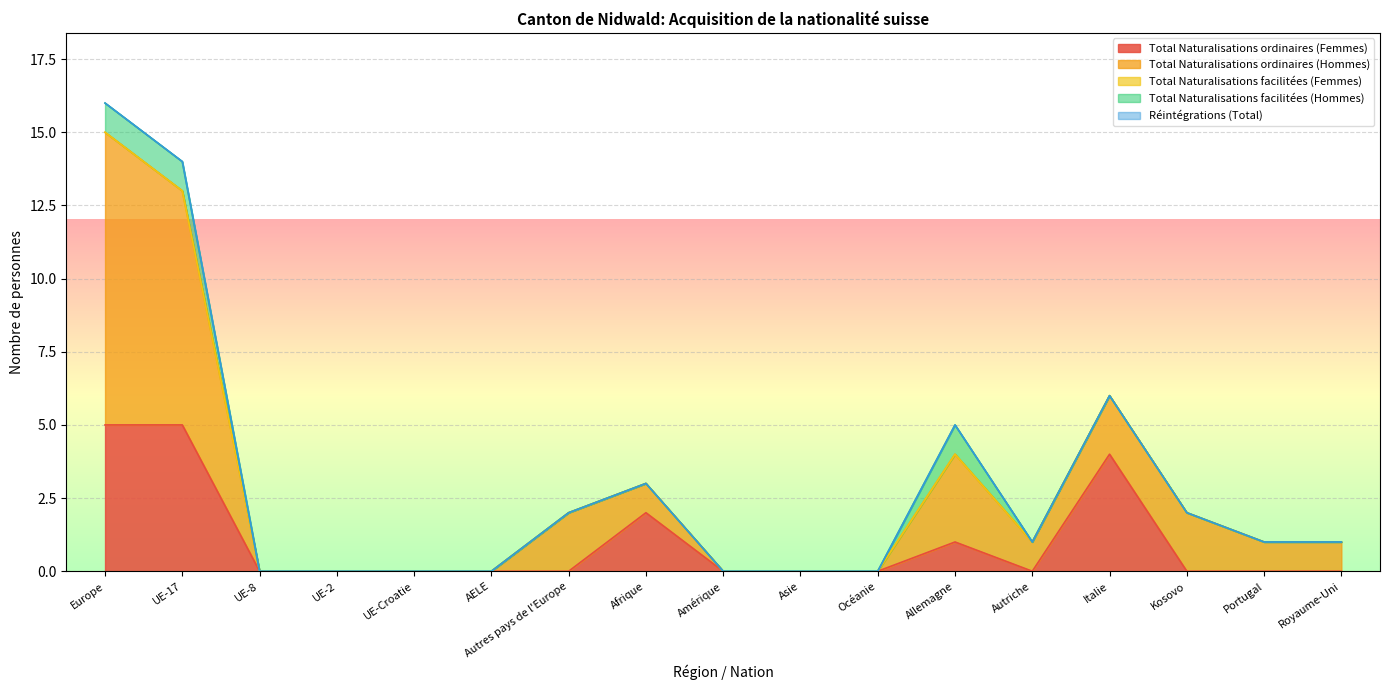

Reading left to right, extract all data points from this chart.

Total Naturalisations ordinaires (Femmes): 5	5	0	0	0	0	0	2	0	0	0	1	0	4	0	0	0
Total Naturalisations ordinaires (Hommes): 10	8	0	0	0	0	2	1	0	0	0	3	1	2	2	1	1
Total Naturalisations facilitées (Femmes): 0	0	0	0	0	0	0	0	0	0	0	0	0	0	0	0	0
Total Naturalisations facilitées (Hommes): 1	1	0	0	0	0	0	0	0	0	0	1	0	0	0	0	0
Réintégrations (Total): 0	0	0	0	0	0	0	0	0	0	0	0	0	0	0	0	0